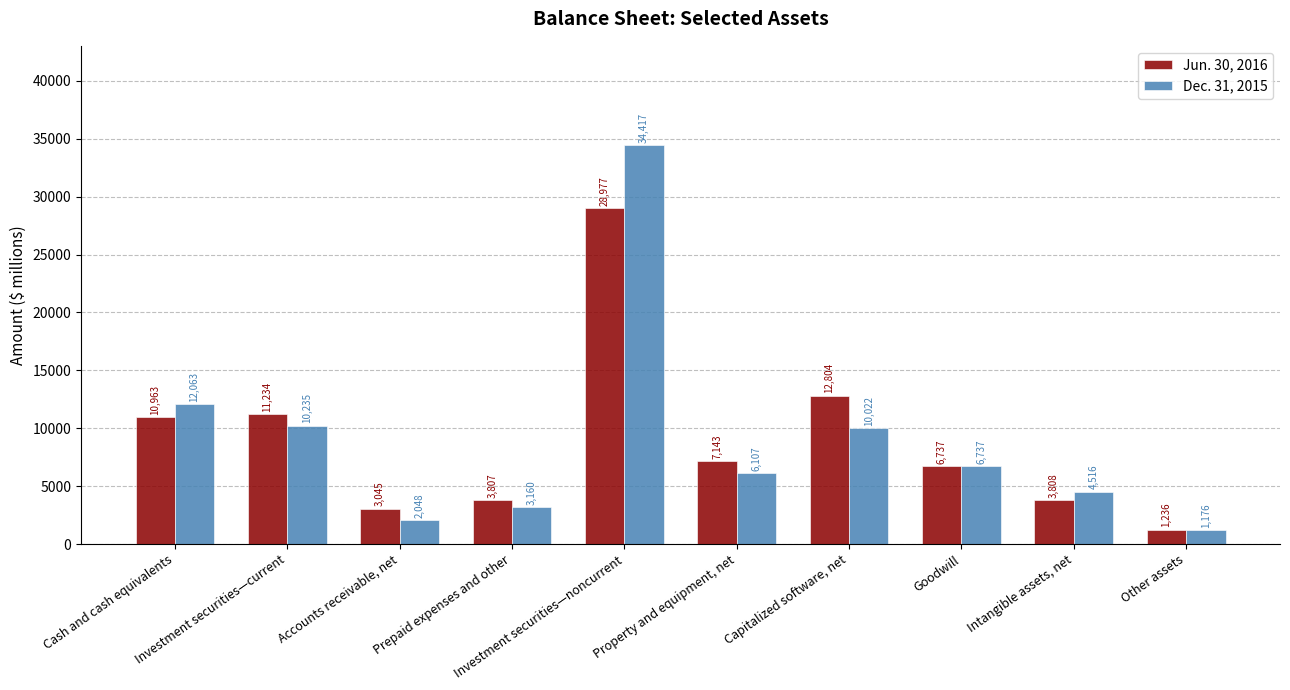

What is the difference between the second highest and minimum values in the Jun. 30, 2016 series?

11568